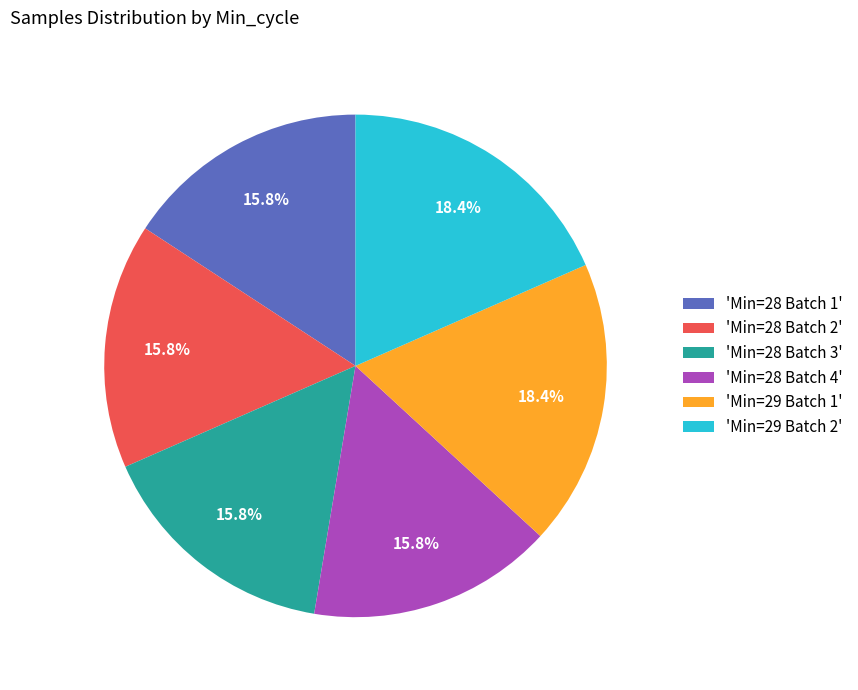

What percentage is NOT represented by 'Min=28 Batch 1'?

84.2%